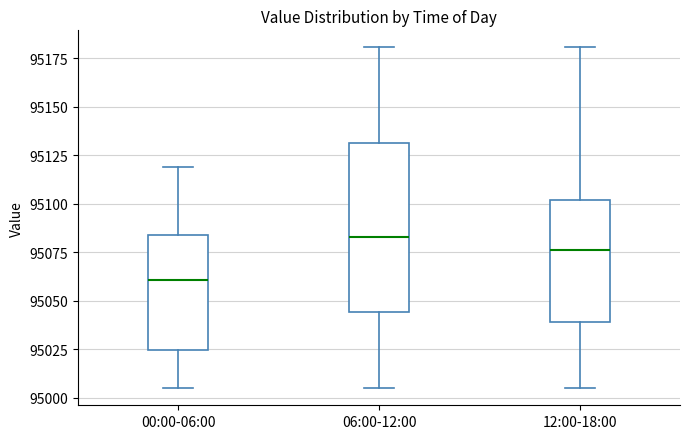

Where does the median line of the box for 12:00-18:00 sit on the y-axis? The values are not printed on the chart, so give them approximately, as read against the axis.

95075